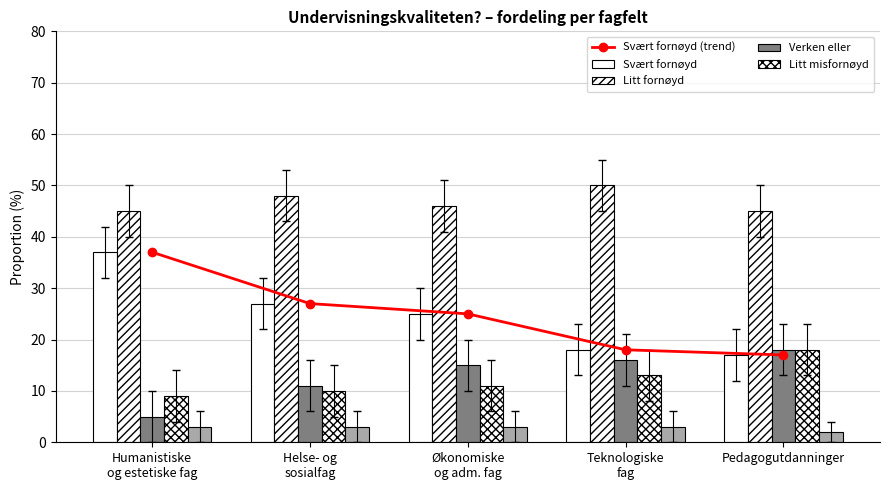

True or false: Verken eller has a value of 18 at Pedagogutdanninger.

True